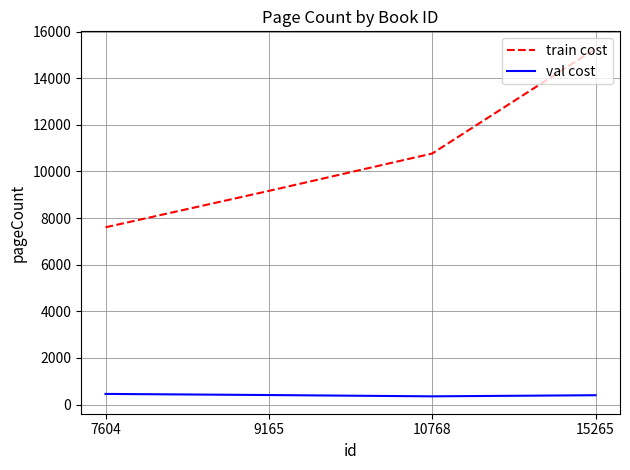

What are all the series names shown in the legend?

train cost, val cost